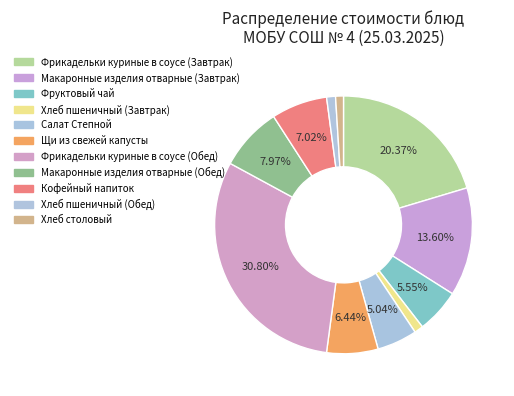

Do Хлеб столовый and Фрикадельки куриные в соусе (Завтрак) together represent more than half of the pie?

No